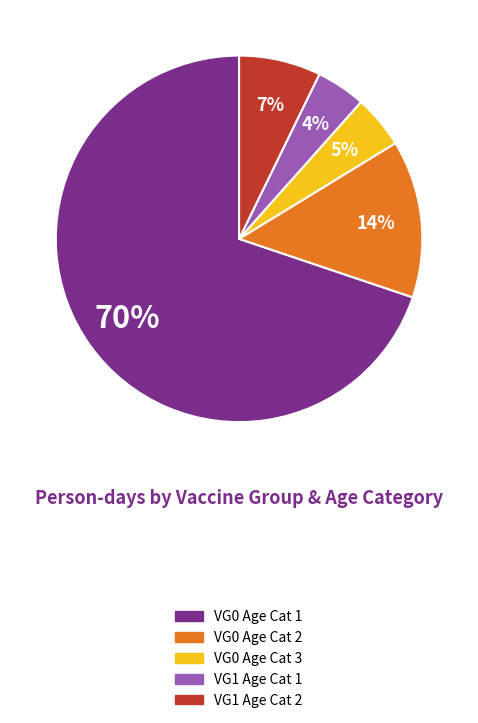

Does any single category account for the majority?

Yes